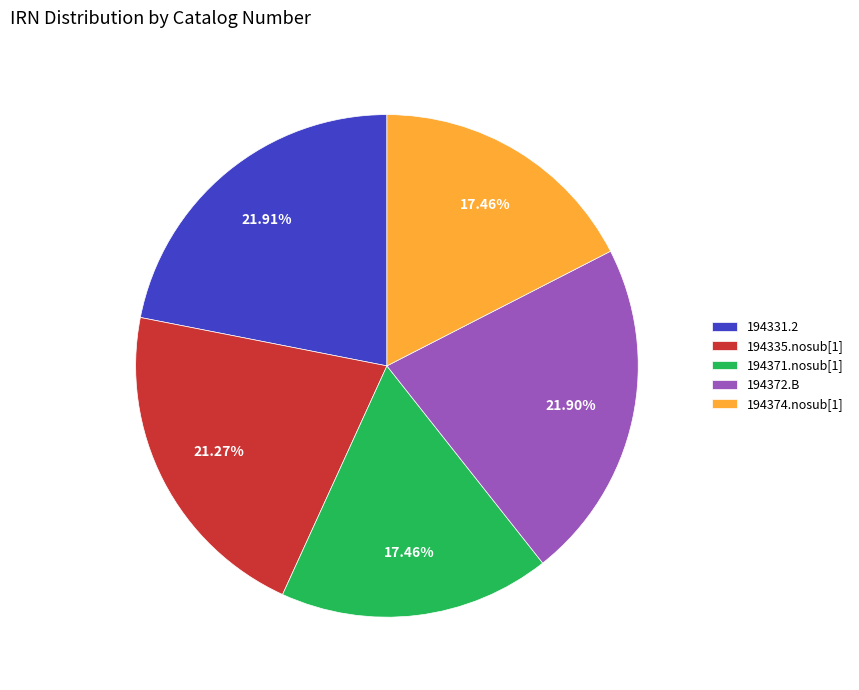

Is it true that 194335.nosub[1] is 27% of the pie?

False